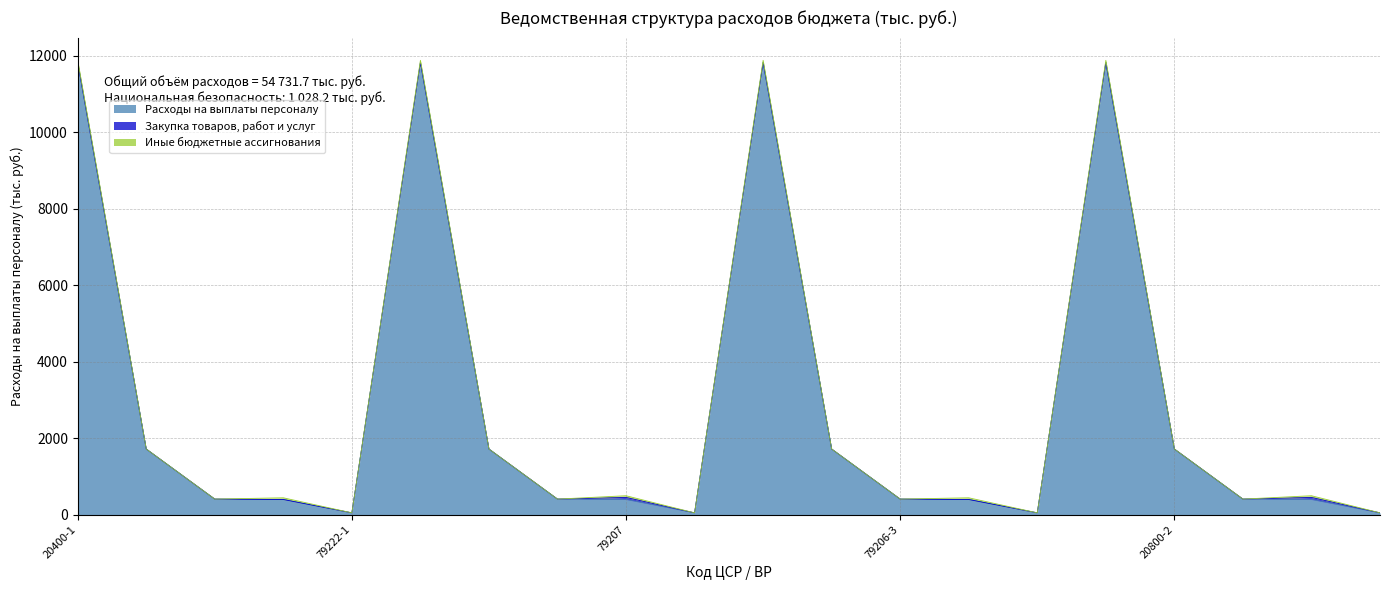

How many interior local peaks does the Расходы на выплаты персоналу series have?

3